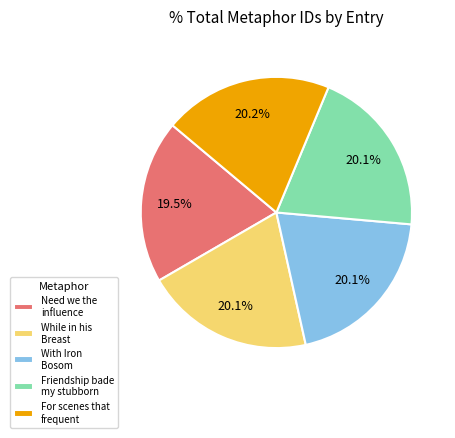

Combined, what portion of the pie is Need we the influence and With Iron Bosom?

39.6%